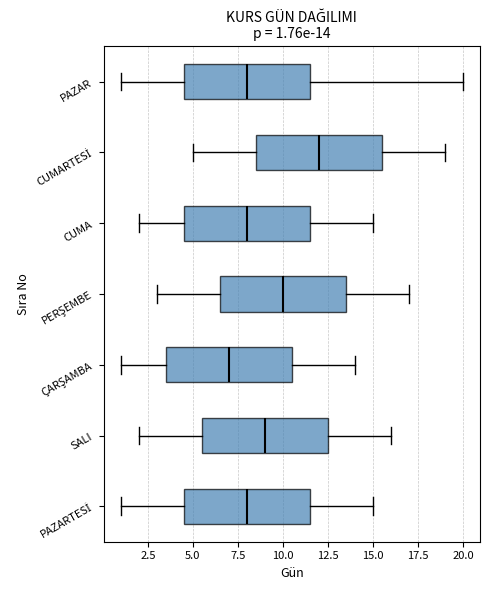

Which box's median line is the furthest to the right?

CUMARTESİ